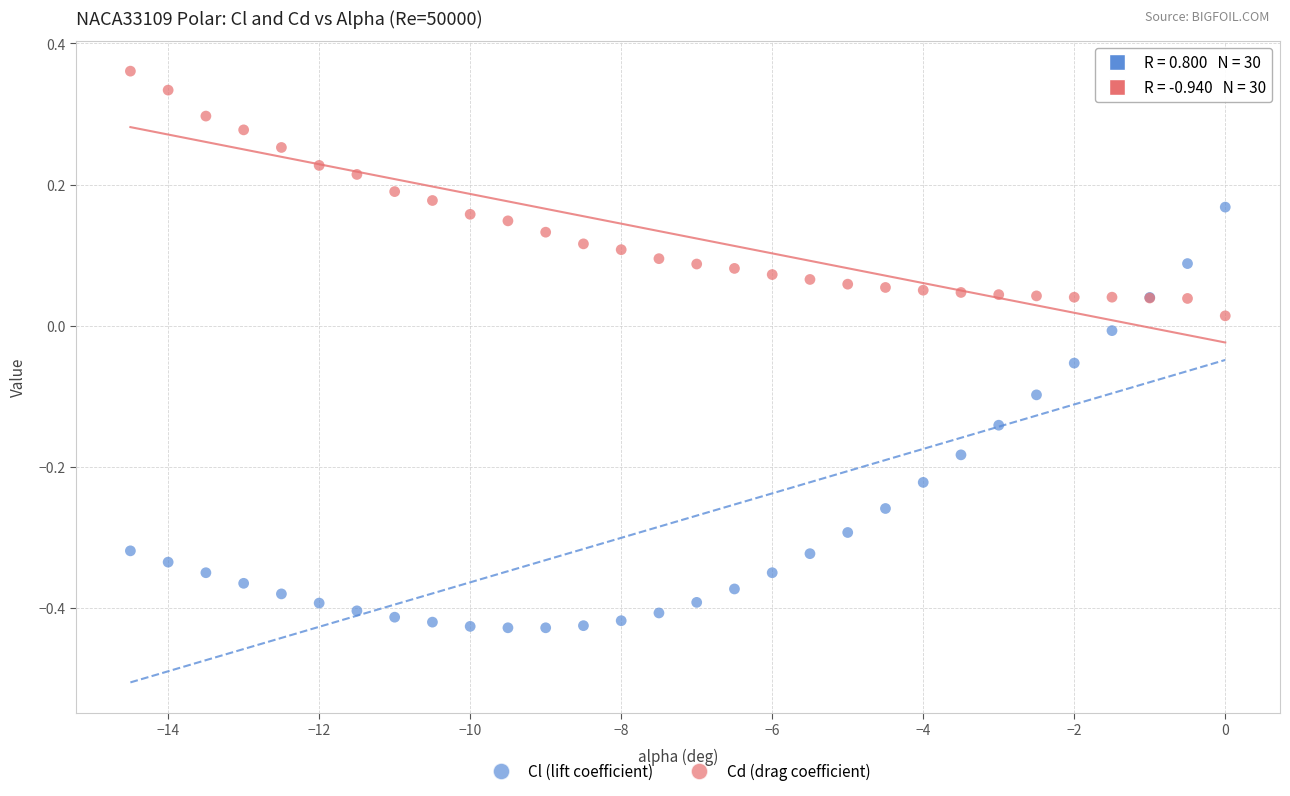

Which series has the largest Y range (max minus min)?

Cl (lift coefficient)